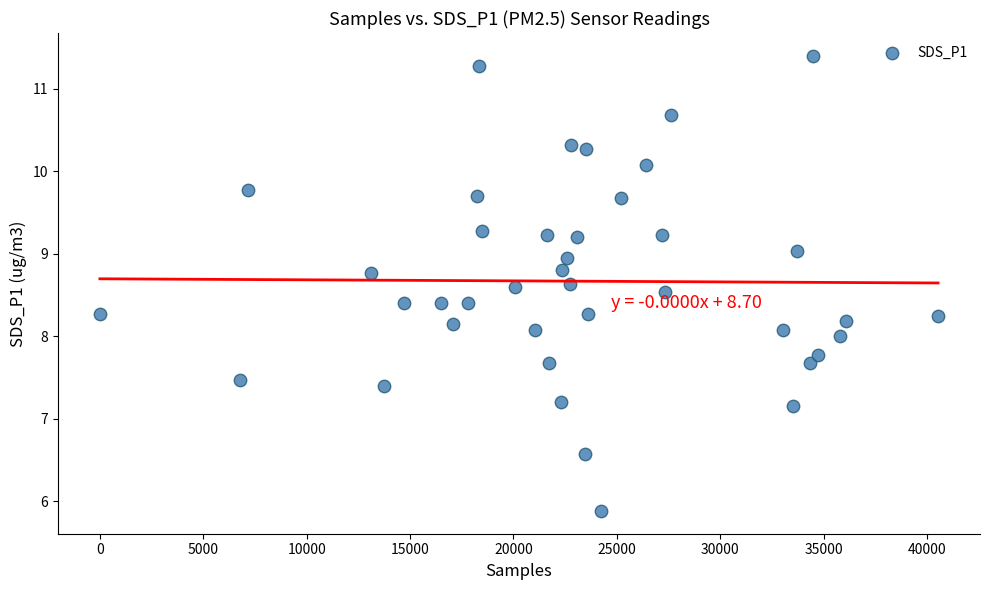

What is the range of X values (max minus min)?

40532.0